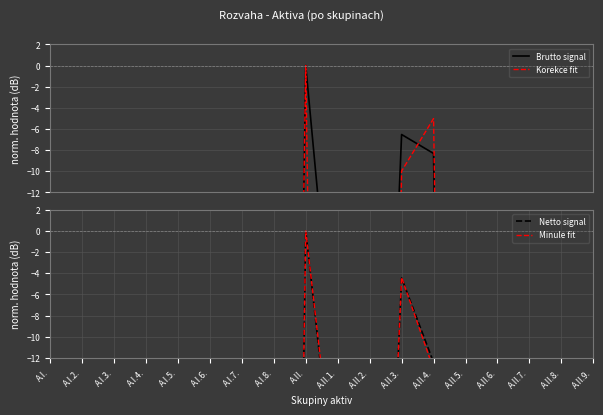

Reading left to right, transcribe all the data shown in this chart.

Brutto signal: A.I.=-30.6	A.I.2.=-32.9	A.I.3.=-77.1	A.I.4.=-200.0	A.I.5.=-56.2	A.I.6.=-74.2	A.I.7.=-46.1	A.I.8.=-200.0	A.II.=0.0	A.II.1.=-32.4	A.II.2.=-79.9	A.II.3.=-6.5	A.II.4.=-8.3	A.II.5.=-200.0	A.II.6.=-25.2	A.II.7.=-117.9	A.II.8.=-23.7	A.II.9.=-200.0
Korekce fit: A.I.=-25.8	A.I.2.=-26.6	A.I.3.=-70.2	A.I.4.=-200.0	A.I.5.=-49.2	A.I.6.=-67.3	A.I.7.=-200.0	A.I.8.=-200.0	A.II.=0.0	A.II.1.=-200.0	A.II.2.=-200.0	A.II.3.=-10.0	A.II.4.=-5.0	A.II.5.=-200.0	A.II.6.=-18.3	A.II.7.=-200.0	A.II.8.=-200.0	A.II.9.=-200.0
Netto signal: A.I.=-38.4	A.I.2.=-50.5	A.I.3.=-200.0	A.I.4.=-200.0	A.I.5.=-200.0	A.I.6.=-119.5	A.I.7.=-40.9	A.I.8.=-200.0	A.II.=0.0	A.II.1.=-27.2	A.II.2.=-74.7	A.II.3.=-4.5	A.II.4.=-12.4	A.II.5.=-200.0	A.II.6.=-200.0	A.II.7.=-112.7	A.II.8.=-18.5	A.II.9.=-200.0
Minule fit: A.I.=-46.9	A.I.2.=-47.4	A.I.3.=-200.0	A.I.4.=-200.0	A.I.5.=-200.0	A.I.6.=-118.5	A.I.7.=-70.9	A.I.8.=-200.0	A.II.=0.0	A.II.1.=-26.3	A.II.2.=-73.7	A.II.3.=-4.4	A.II.4.=-13.1	A.II.5.=-200.0	A.II.6.=-200.0	A.II.7.=-111.7	A.II.8.=-18.0	A.II.9.=-200.0